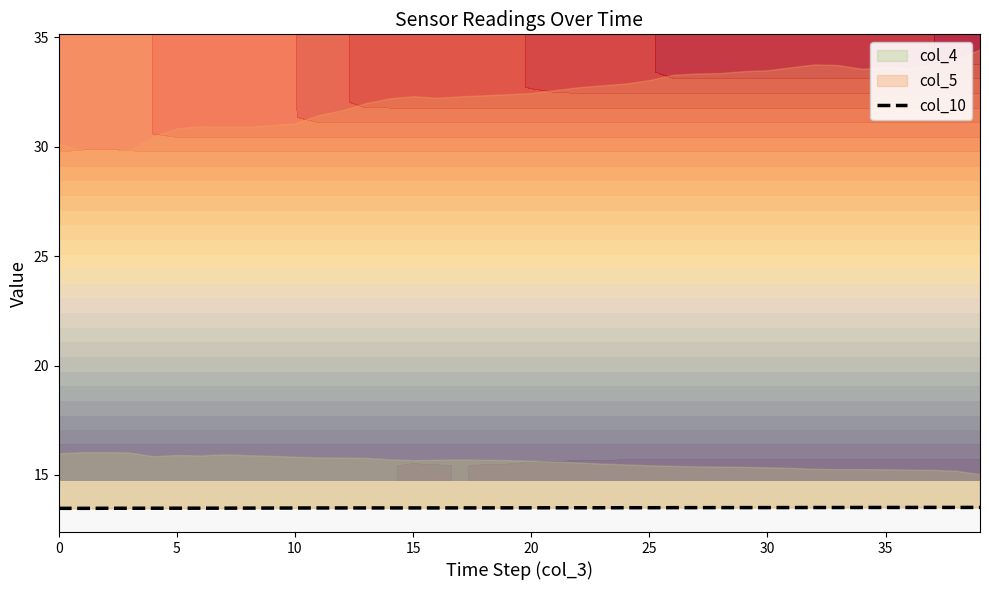

What is the value of the 26th point from the left?

13.5